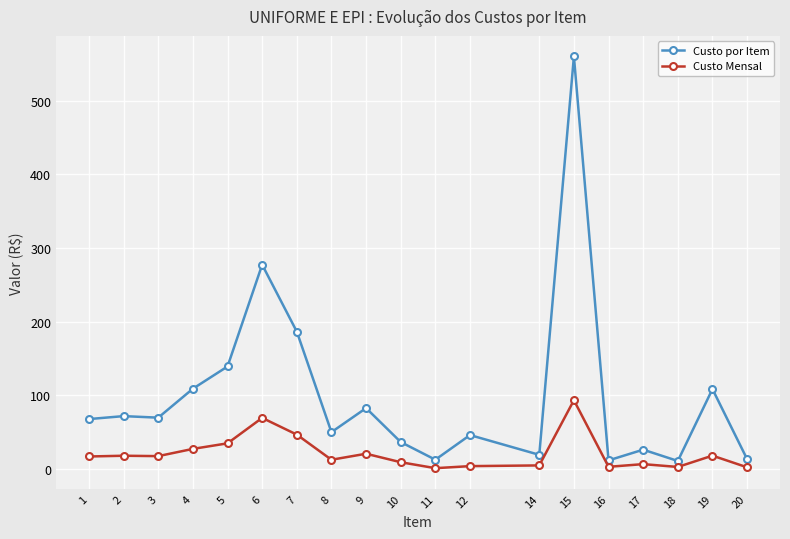

At which label does Custo por Item first exceed 67?

1